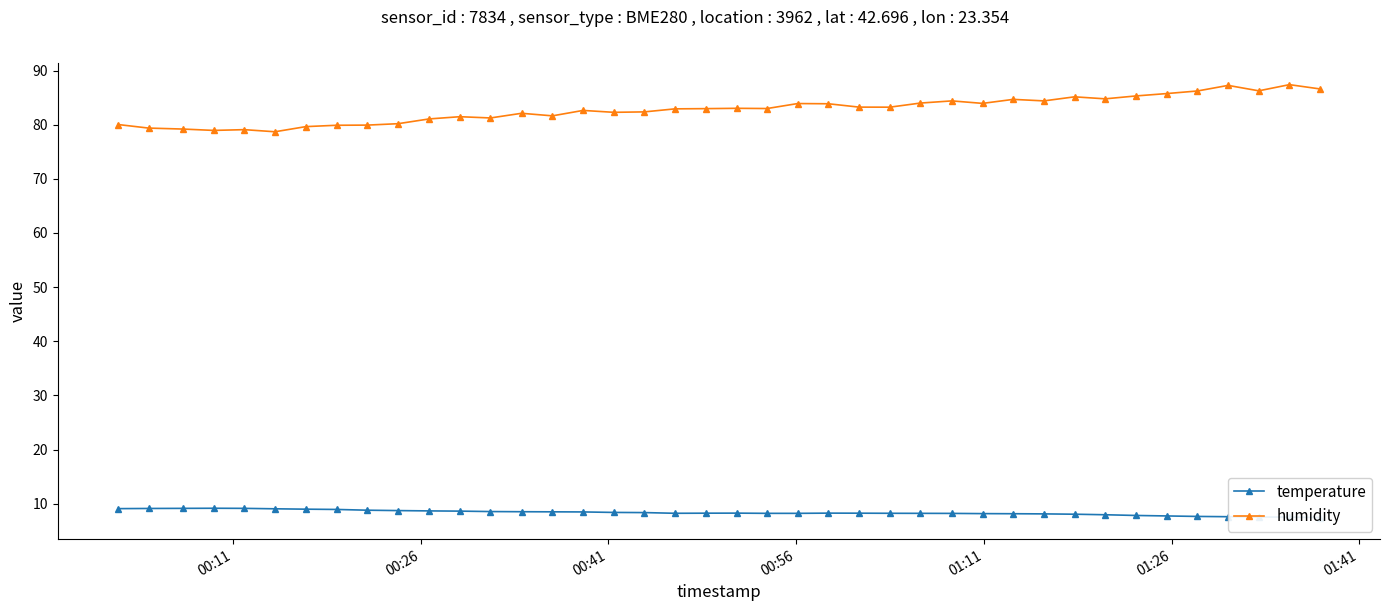

List the series in order of their peak value, highest first.

humidity, temperature